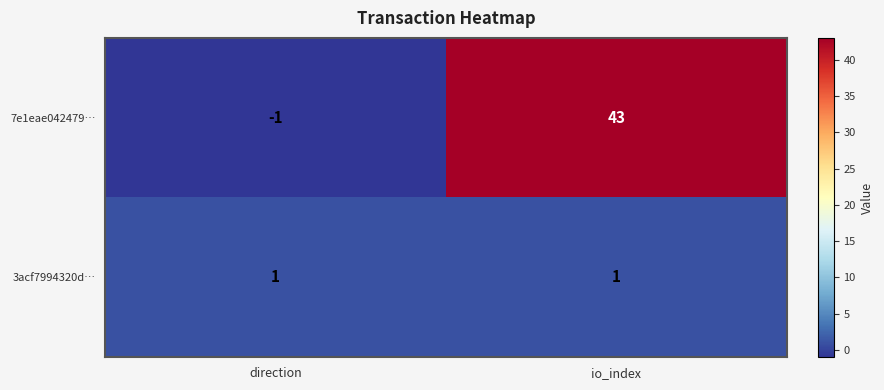

Which series changed the most between direction and io_index?

7e1eae042479…